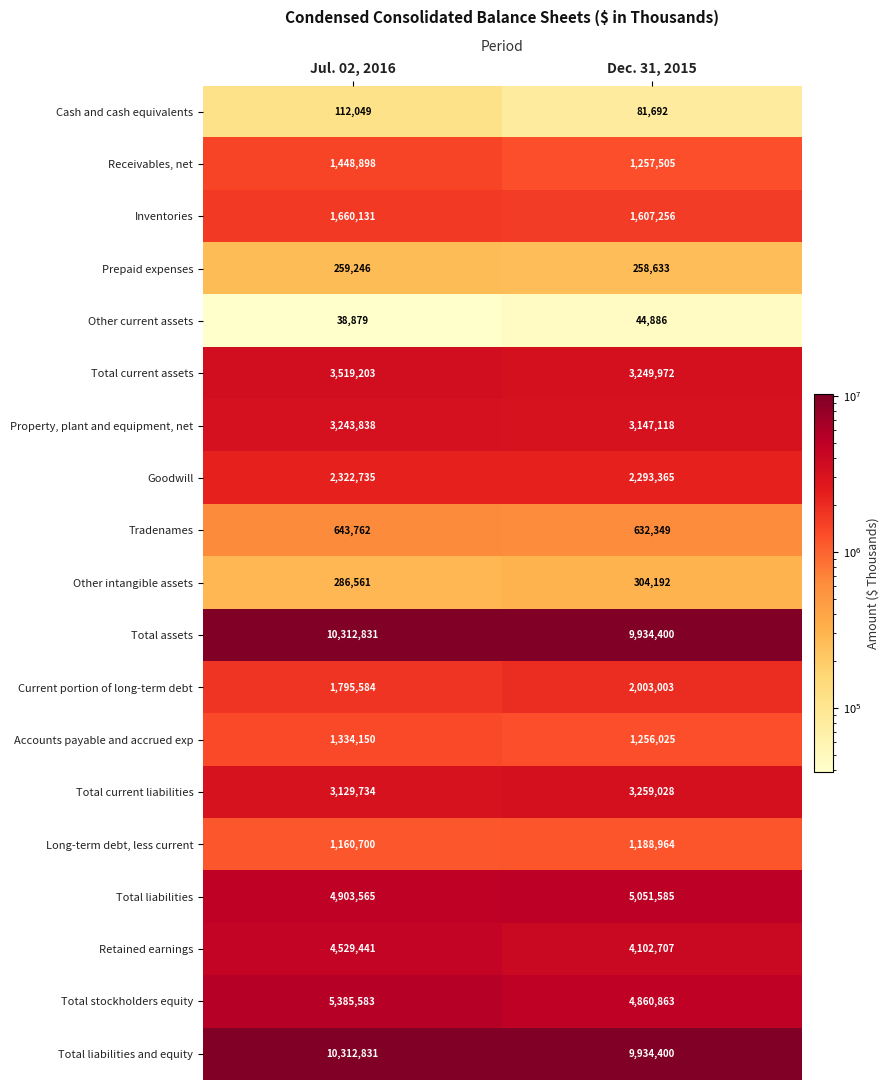

What is the greatest value displayed?

10312831